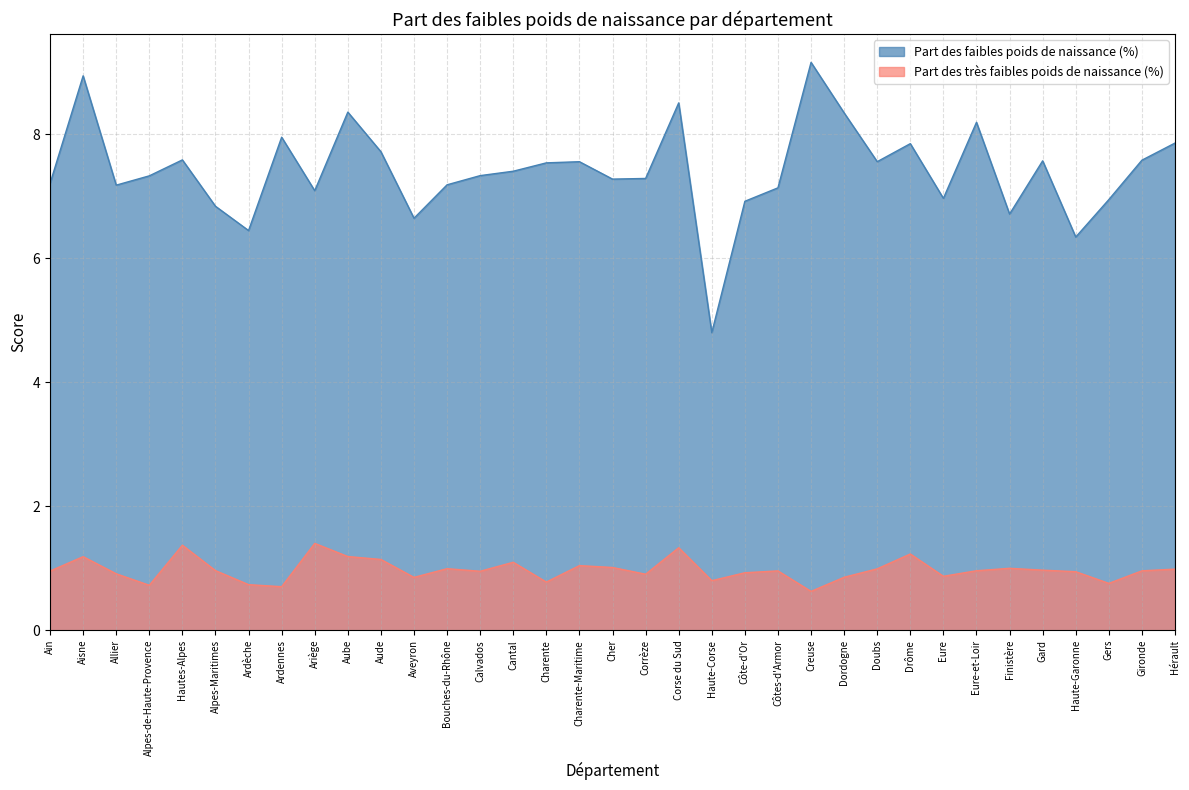

Which category has the highest value across all series?

Creuse